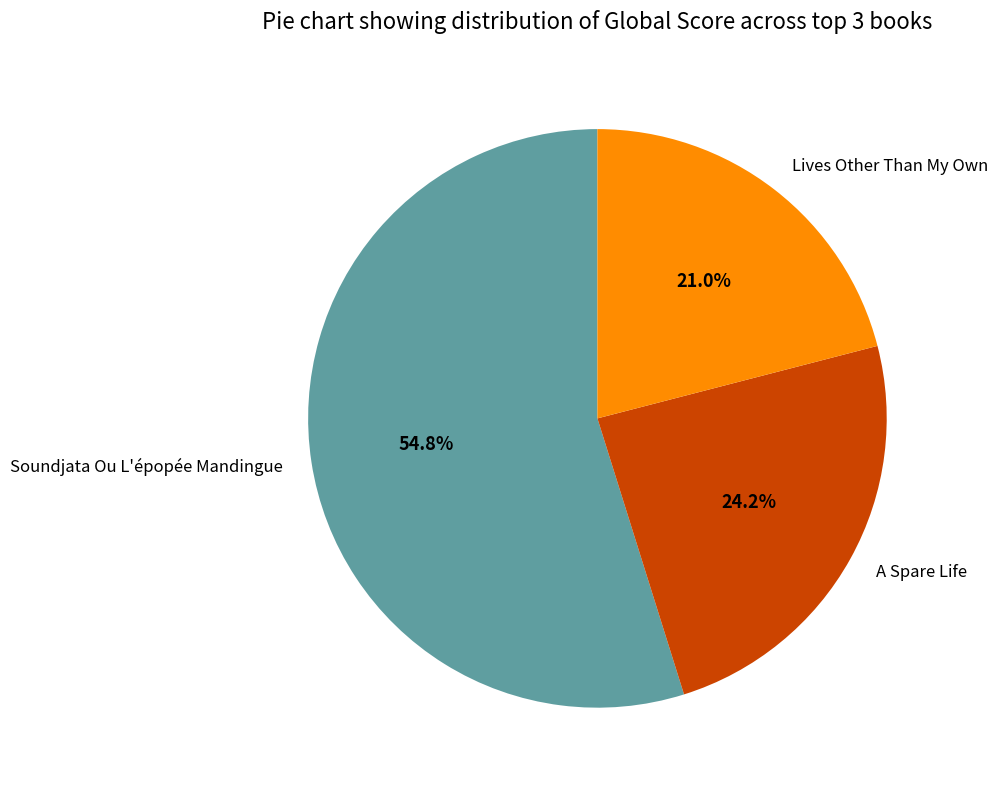

Count the number of slices in the pie.

3